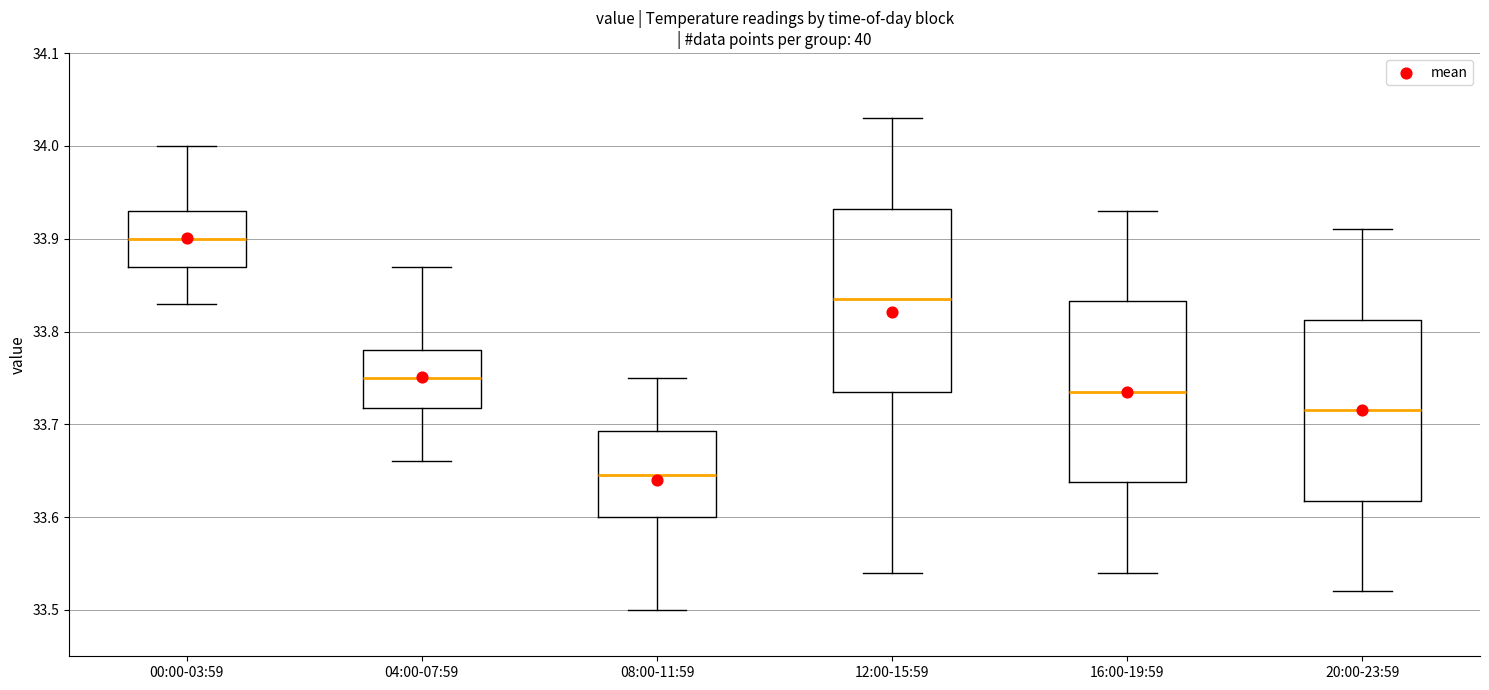

Reading left to right, transcribe this box plot: for each box, give where its median line is, the range the box spans, and where its two whiskers end, as read against the y-axis. The values are not printed on the chart, so give them approximately, as read against the axis.

00:00-03:59: median 33.90, box 33.87 to 33.93, whiskers 33.83 to 34.00
04:00-07:59: median 33.75, box 33.72 to 33.78, whiskers 33.66 to 33.87
08:00-11:59: median 33.65, box 33.60 to 33.69, whiskers 33.50 to 33.75
12:00-15:59: median 33.84, box 33.74 to 33.93, whiskers 33.54 to 34.03
16:00-19:59: median 33.74, box 33.64 to 33.83, whiskers 33.54 to 33.93
20:00-23:59: median 33.72, box 33.62 to 33.81, whiskers 33.52 to 33.91